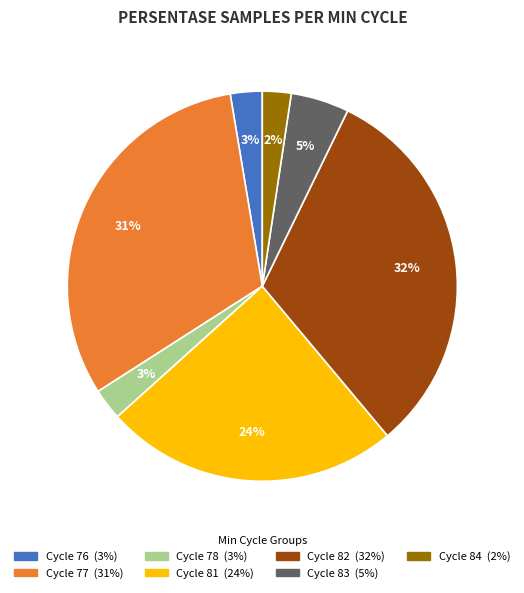

Count the number of slices in the pie.

7